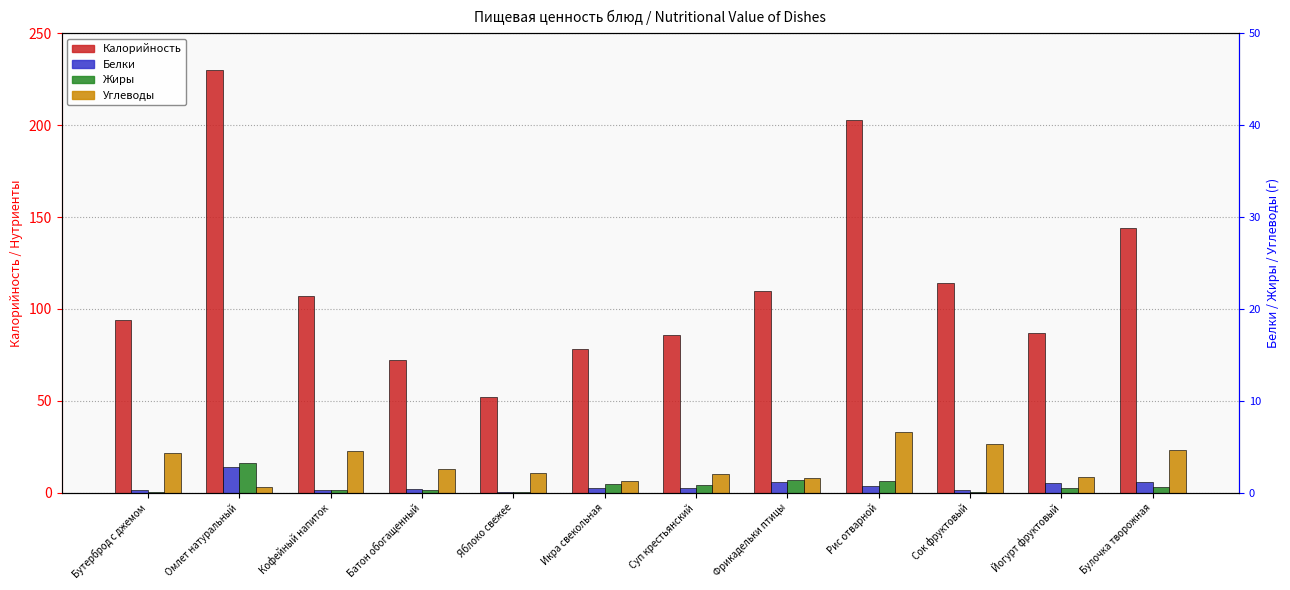

Reading left to right, list all the values displayed in this chart.

Калорийность: 94.0	230.0	107.0	72.0	52.0	78.0	86.0	110.0	203.0	114.0	87.0	144.0
Белки: 1.2	13.7	1.5	2.0	0.4	2.5	2.6	5.7	3.7	1.4	5.0	5.9
Жиры: 0.5	16.2	1.3	1.2	0.4	4.9	4.0	6.9	6.3	0.2	2.5	2.8
Углеводы: 21.8	2.9	22.4	13.0	10.8	6.1	9.9	8.1	32.8	26.4	8.5	23.4